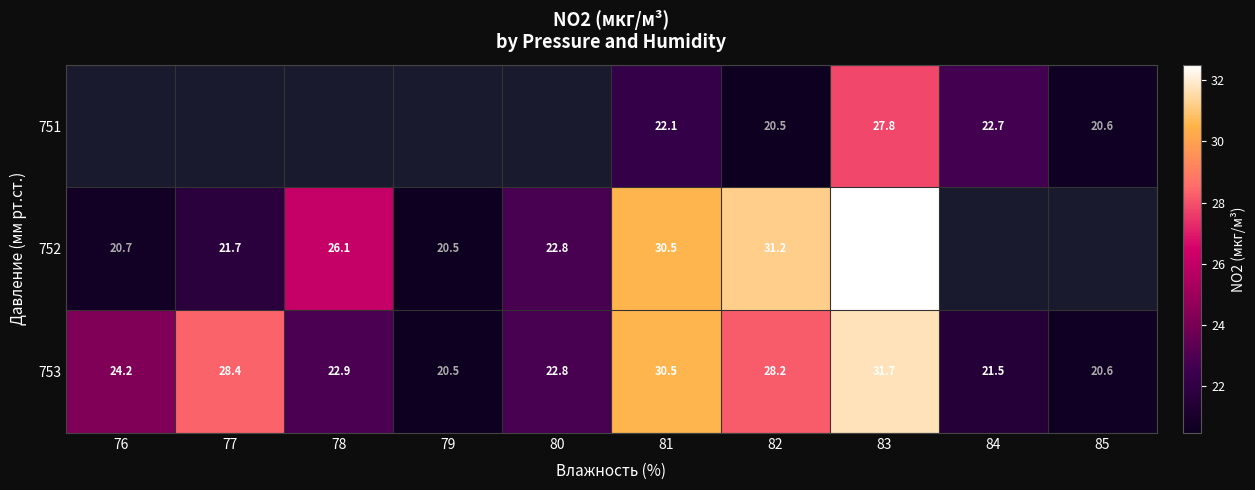

How many values in the 753 series exceed 24?

5